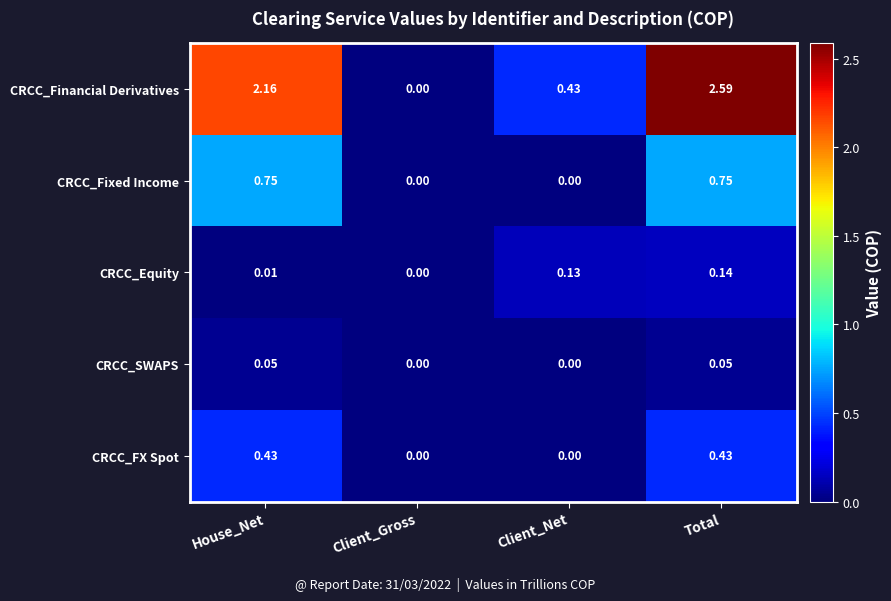

Which label corresponds to the largest value in the chart?

Total